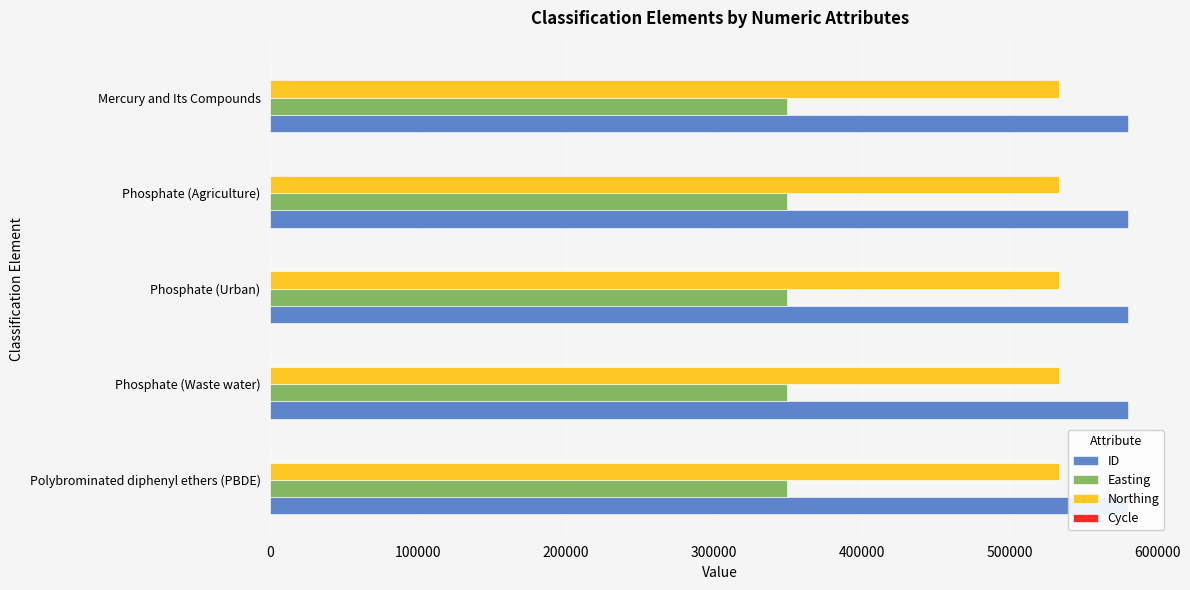

What is the difference between the highest and lowest values at 100000?

580004.8